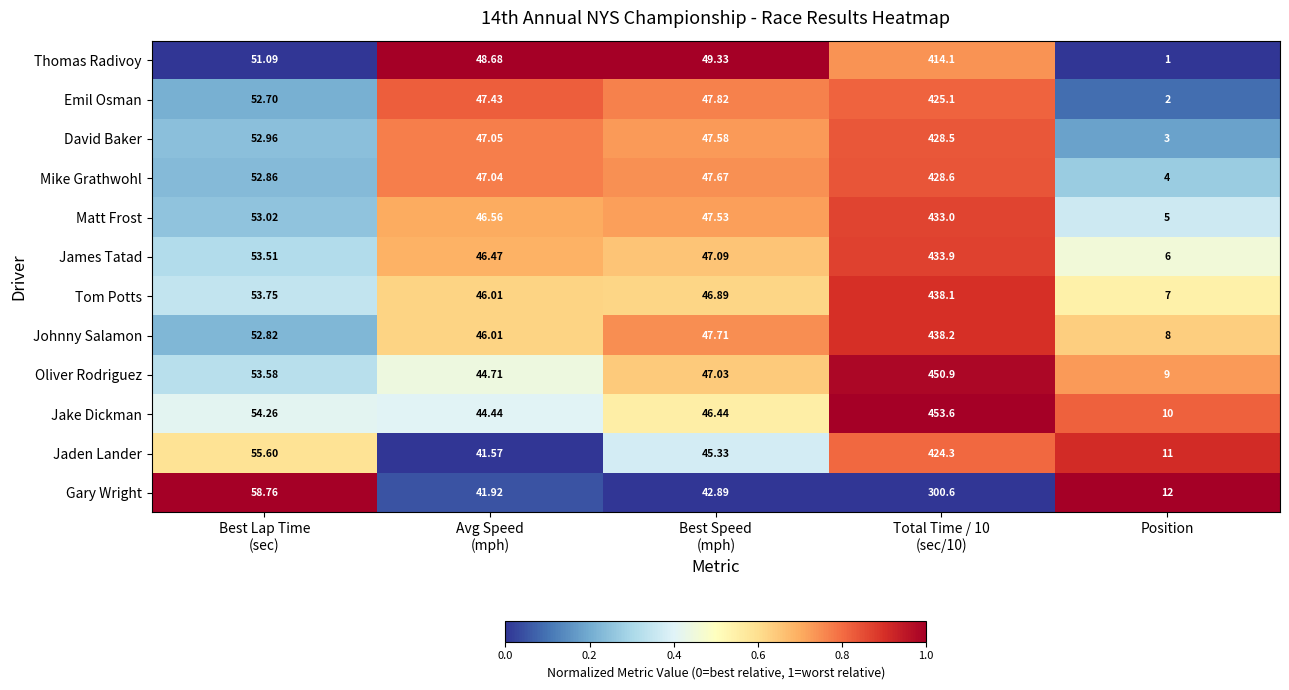

Which category has the lowest value in the Oliver Rodriguez series?

Position